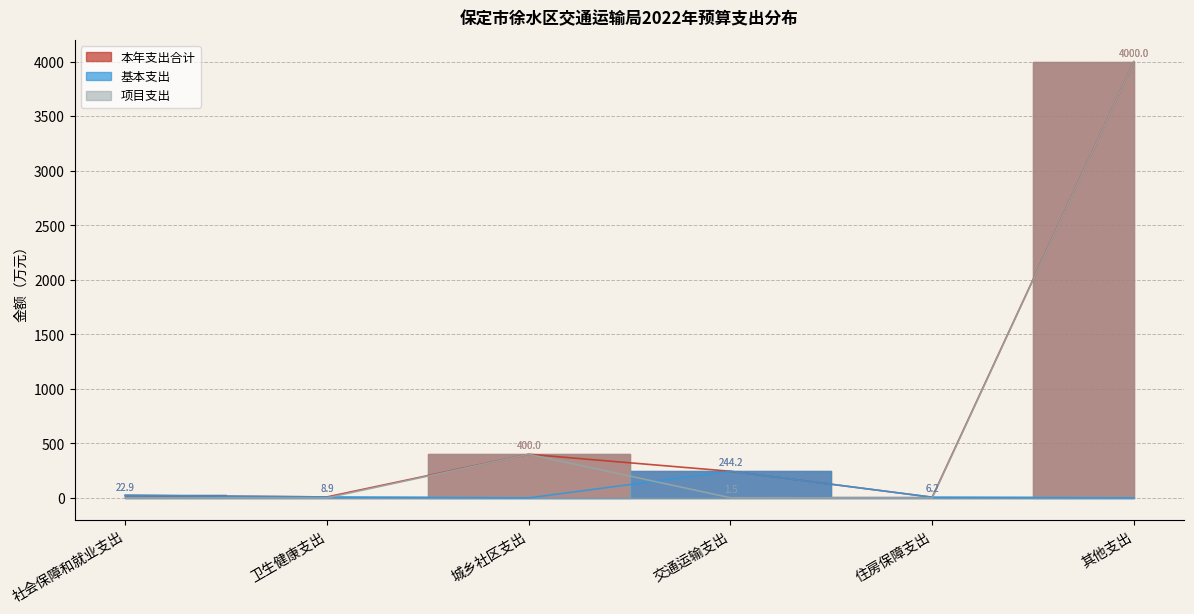

Is the value of 基本支出 at 城乡社区支出 greater than the value of 项目支出 at 卫生健康支出?

No